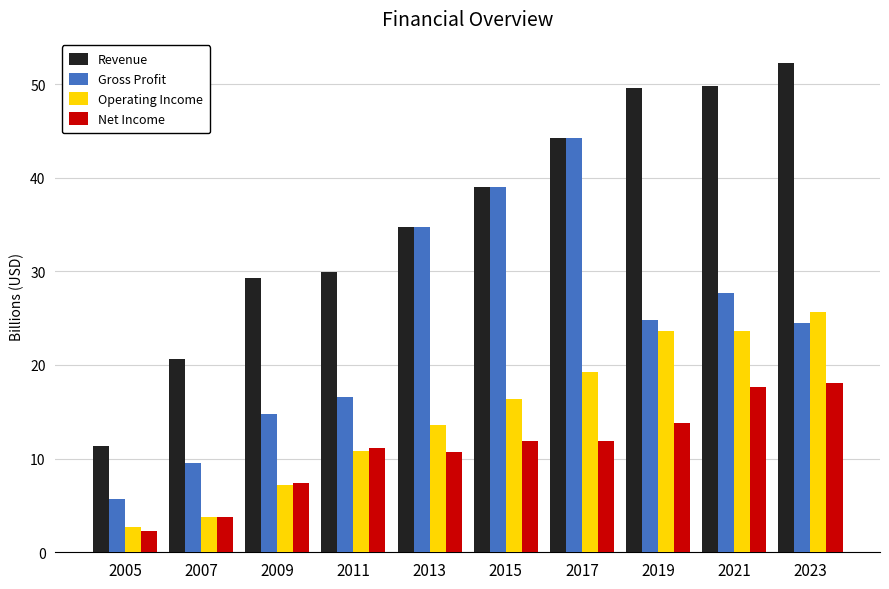

Is it true that Operating Income equals 19.2 at 2017?

True